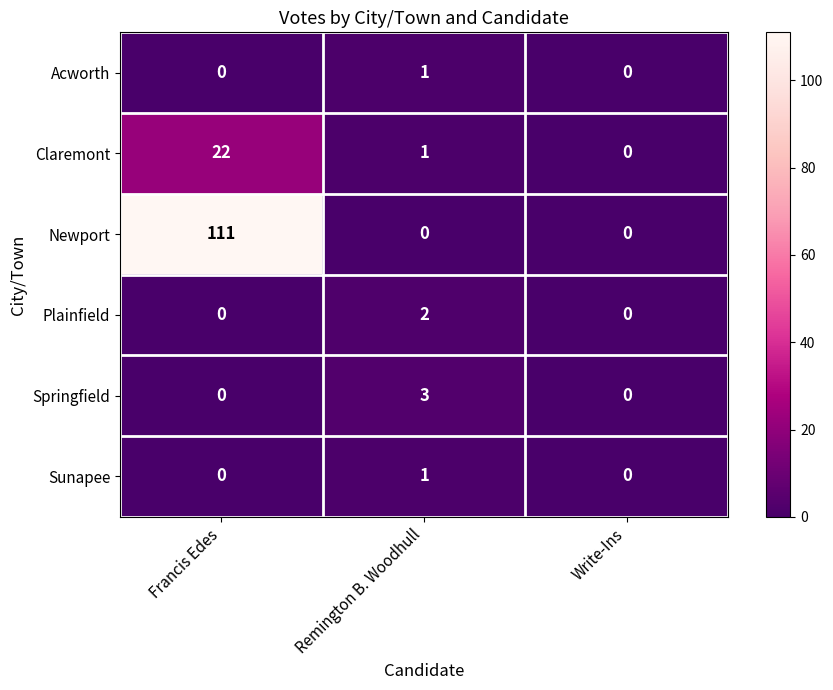

Where is Claremont nearest to the value 11?

Remington B. Woodhull